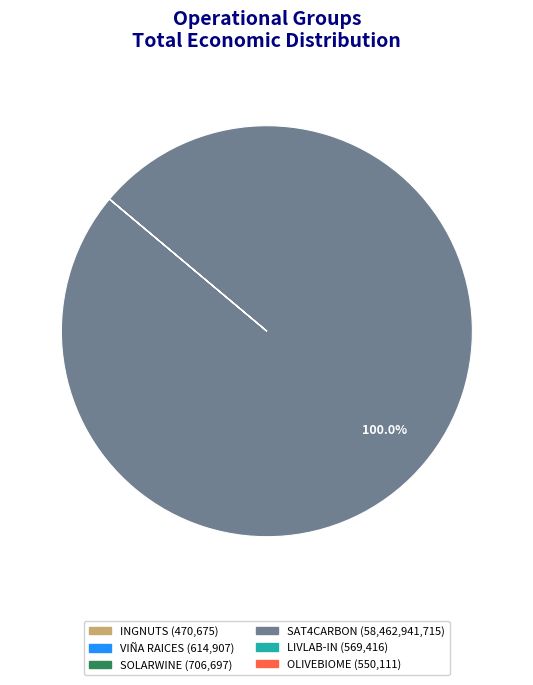

What is the largest slice in the pie chart?

SAT4CARBON